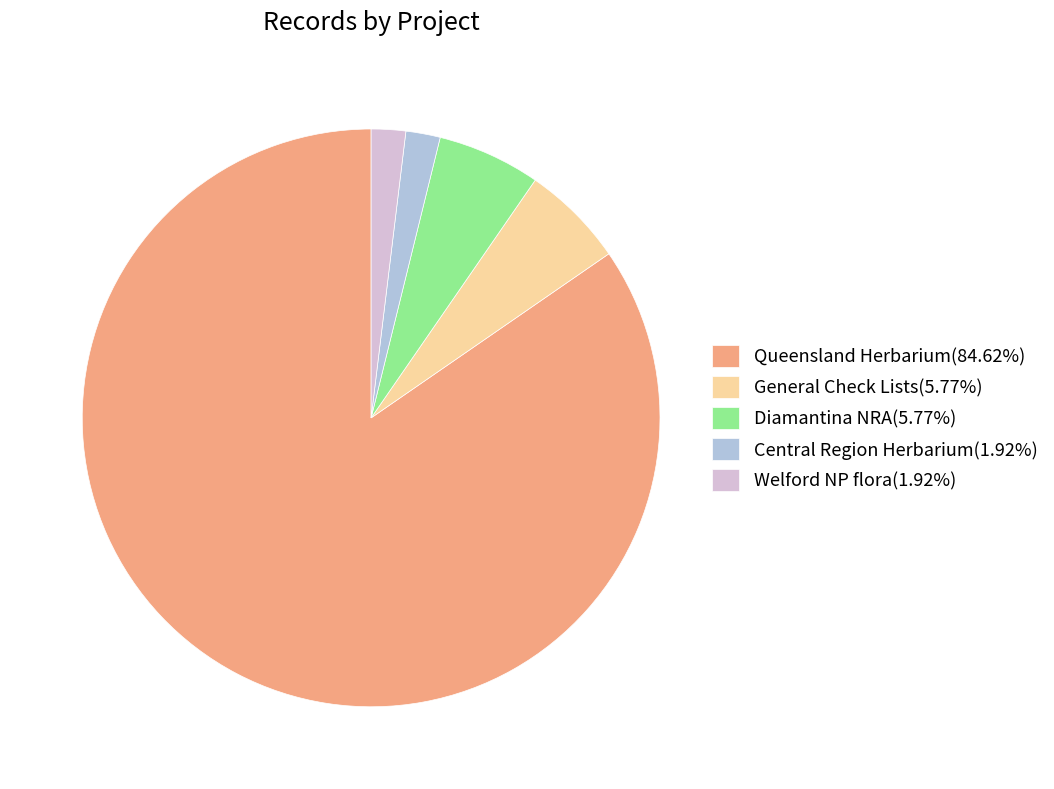

Combined, do Welford NP flora(1.92%) and Diamantina NRA(5.77%) account for over 50%?

No